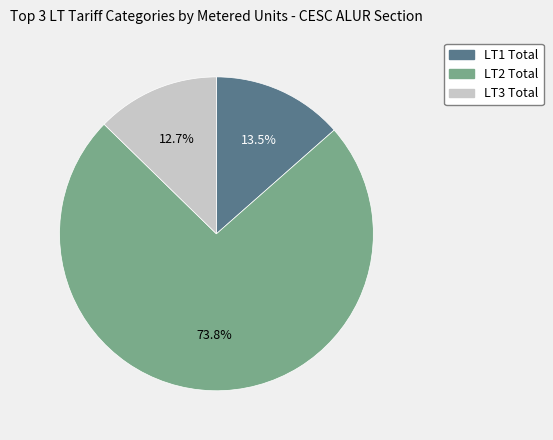

Approximately how many times larger is the value at LT1 Total compared to LT3 Total?

1.1